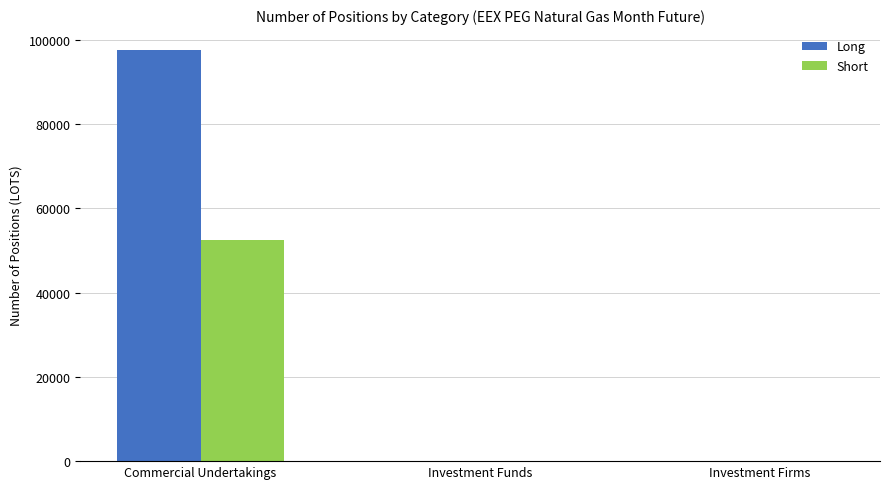

What is the total value across all series at Commercial Undertakings?

150217.6